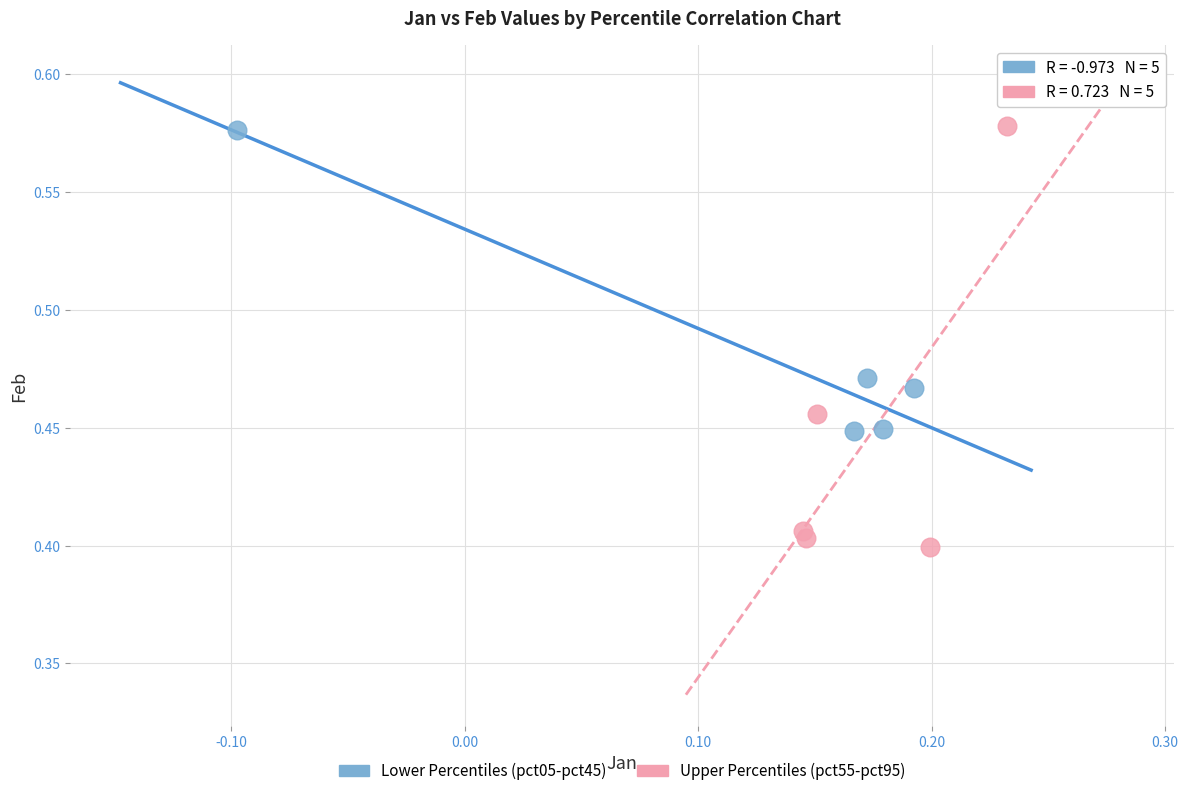

Which series contains the lowest Y value?

Upper Percentiles (pct55-pct95)